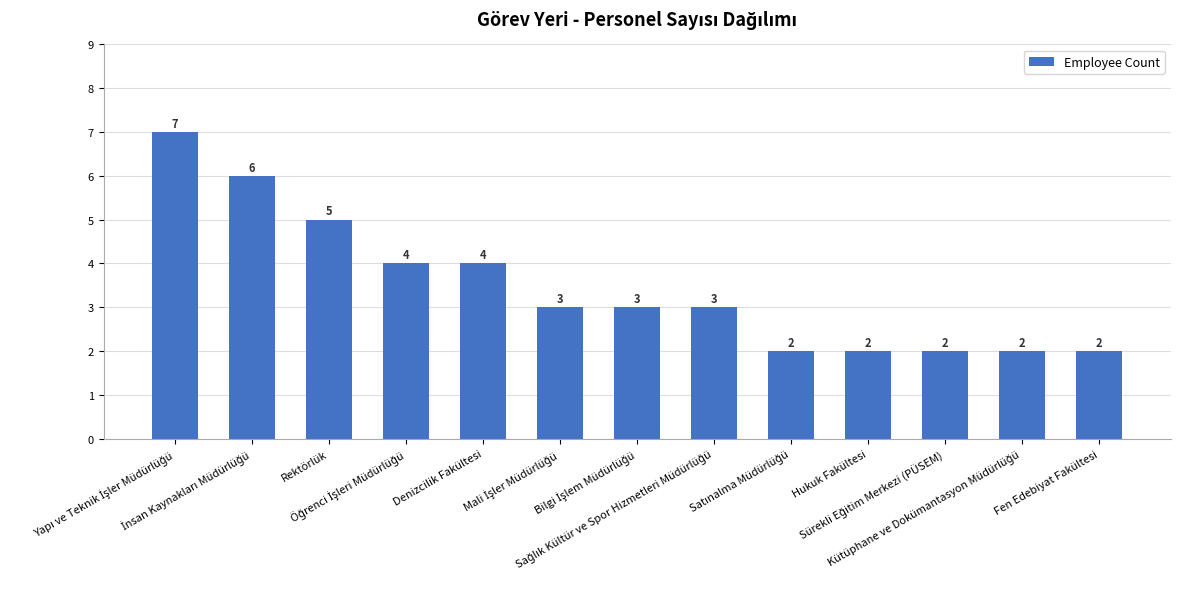

What is the value of the 8th bar from the left?

3